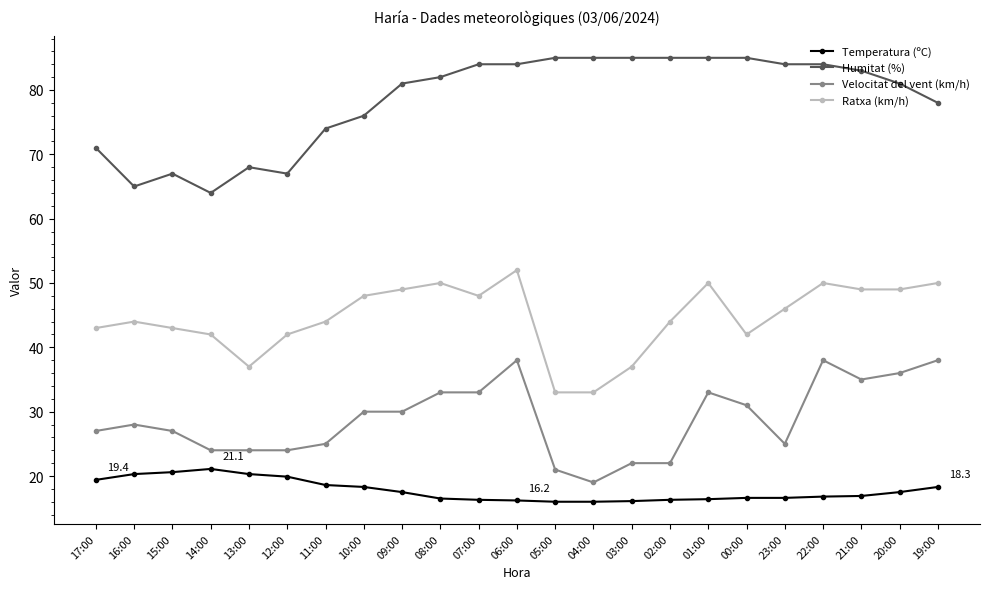

At 06:00, list the series in order from largest to smallest.

Humitat (%), Ratxa (km/h), Velocitat del vent (km/h), Temperatura (ºC)